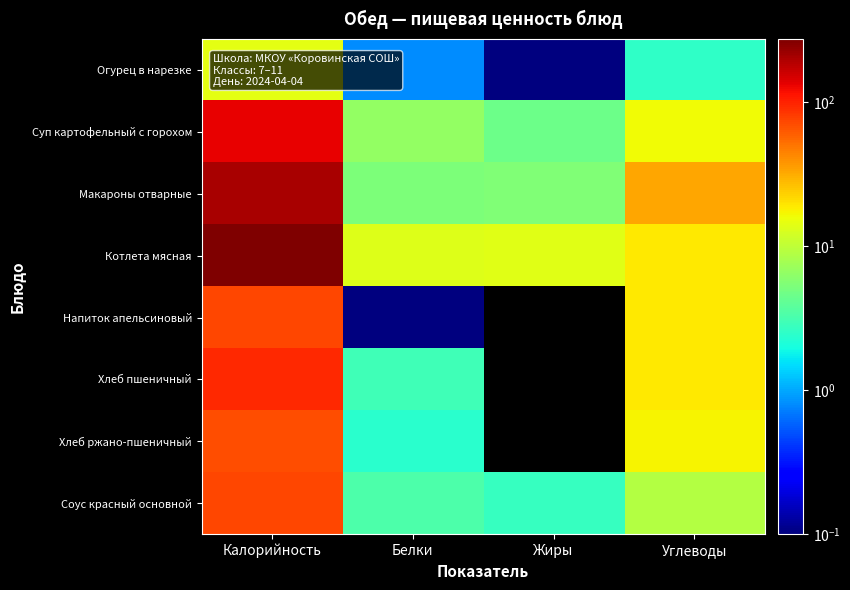

What is the maximum value shown in the chart?

274.5